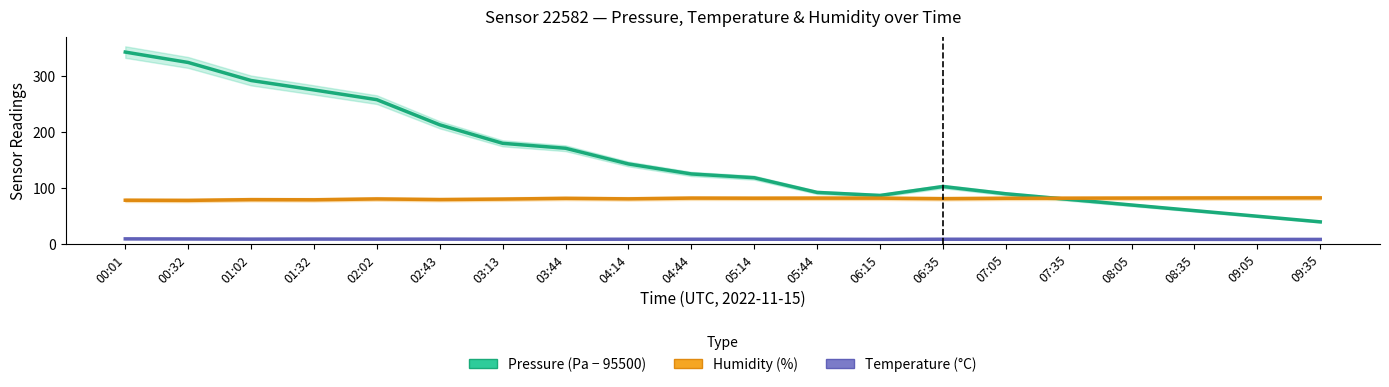

In Pressure (Pa − 95500), how many points are lower than both neighbors (excluding endpoints)?

1